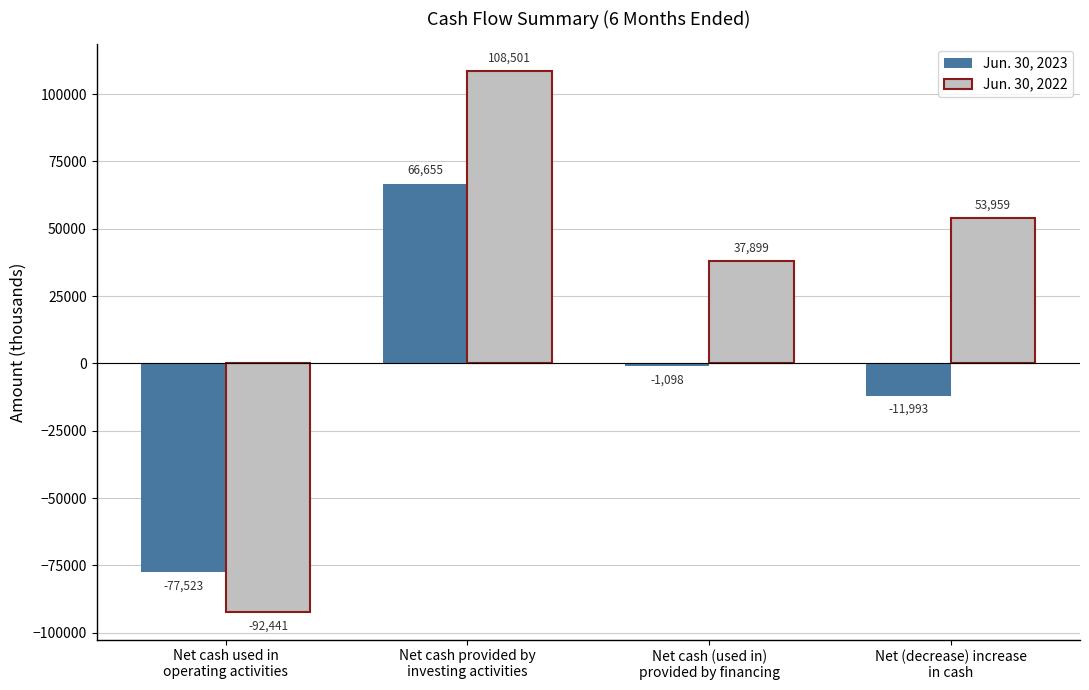

What is the difference between the Jun. 30, 2023 values at Net cash (used in)
provided by financing and Net (decrease) increase
in cash?

10895